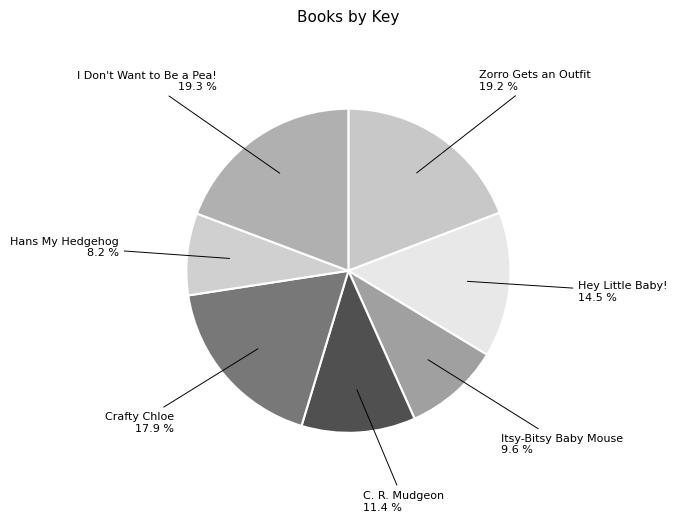

How many slices are in this pie chart?

7